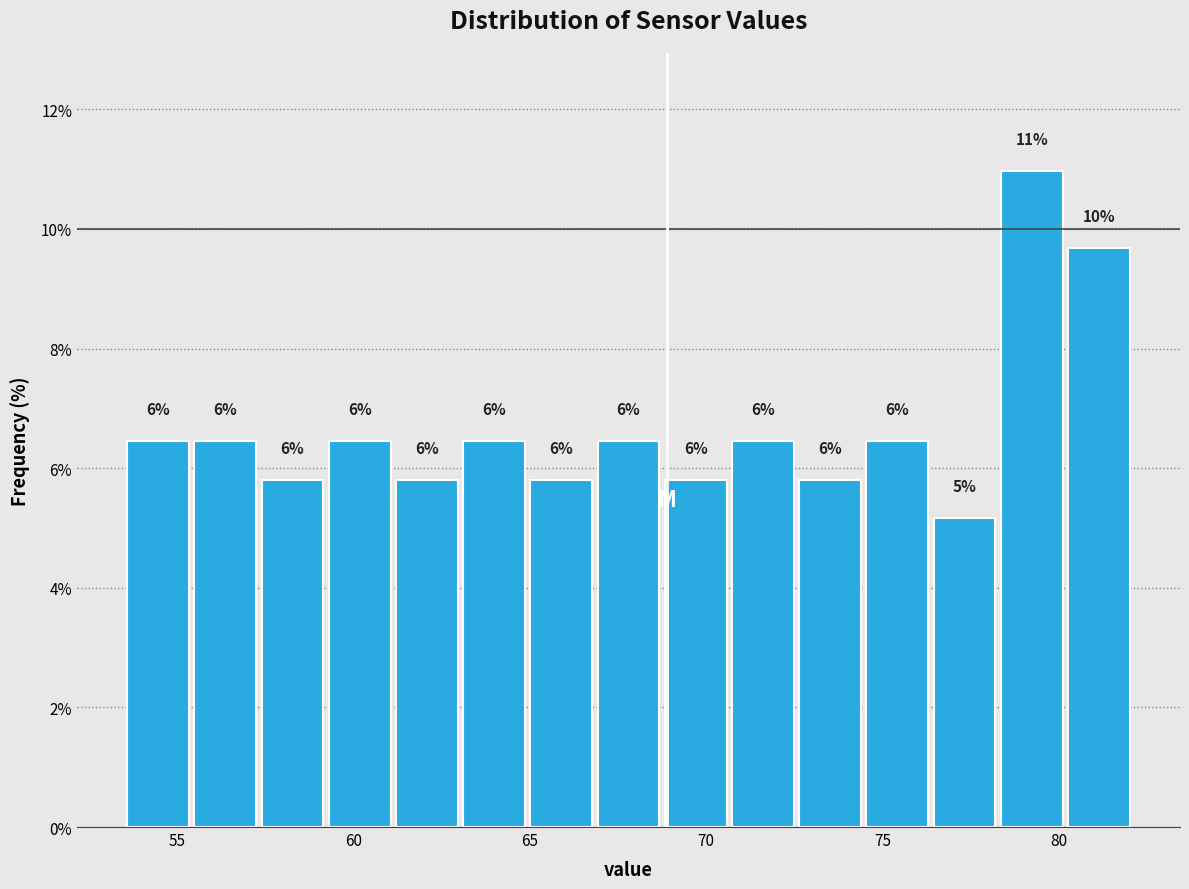

Around what value on the x-axis is the tallest bar? Give the approximate position of its centre, as read against the axis.

79.0